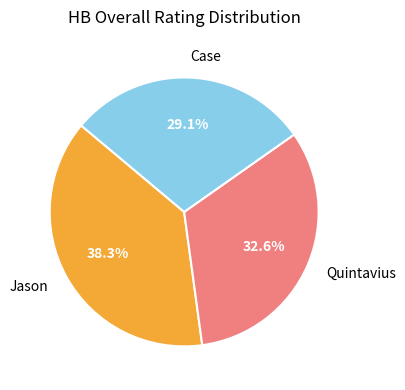

To the nearest percent, what percentage of the pie is Quintavius?

33%